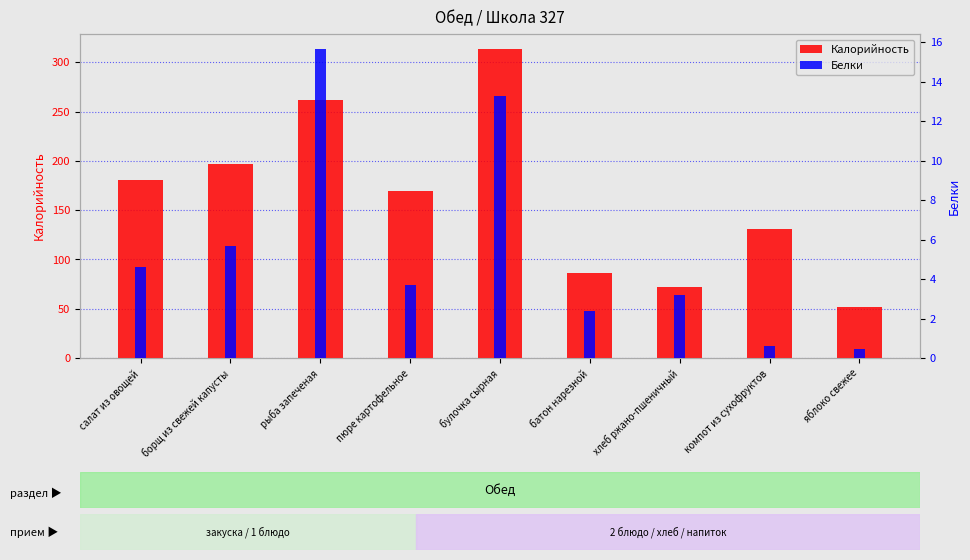

Rank the series at рыба запеченая from highest to lowest value.

Калорийность, Белки